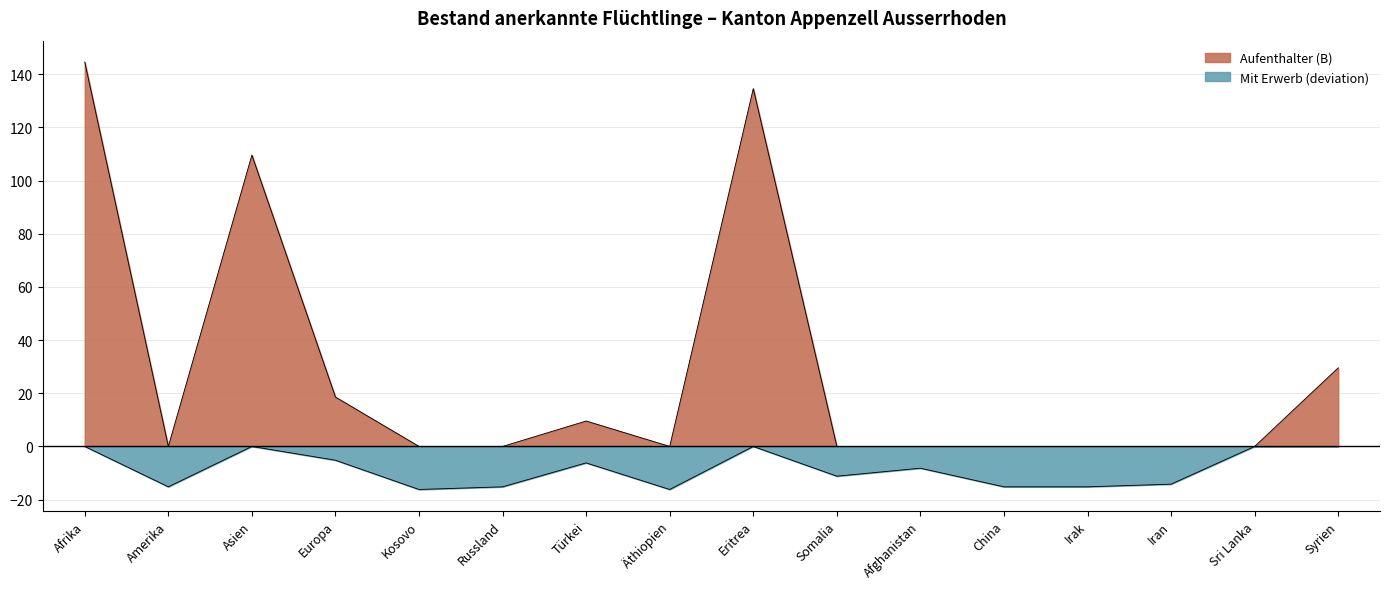

Does the chart have visible grid lines?

Yes